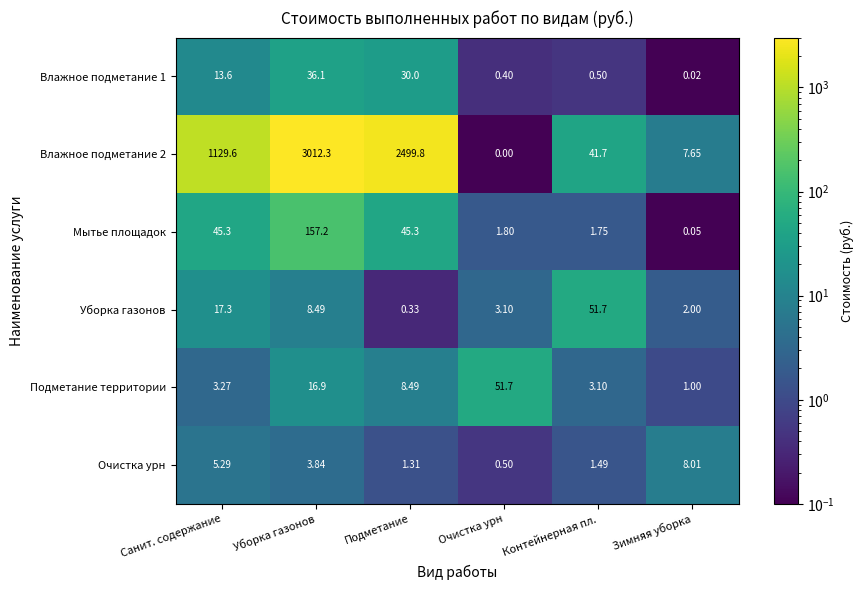

At which category is the sum across all series the highest?

Уборка газонов